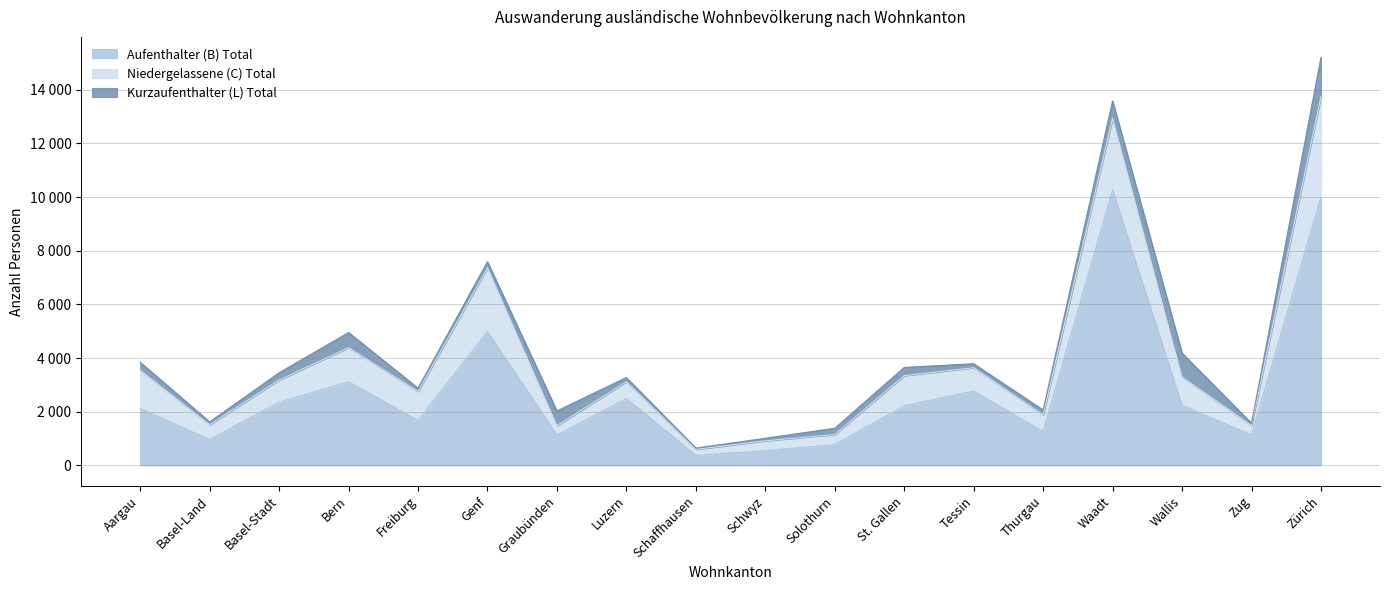

What is the difference between the maximum and second lowest values in the Niedergelassene (C) Total series?

3399